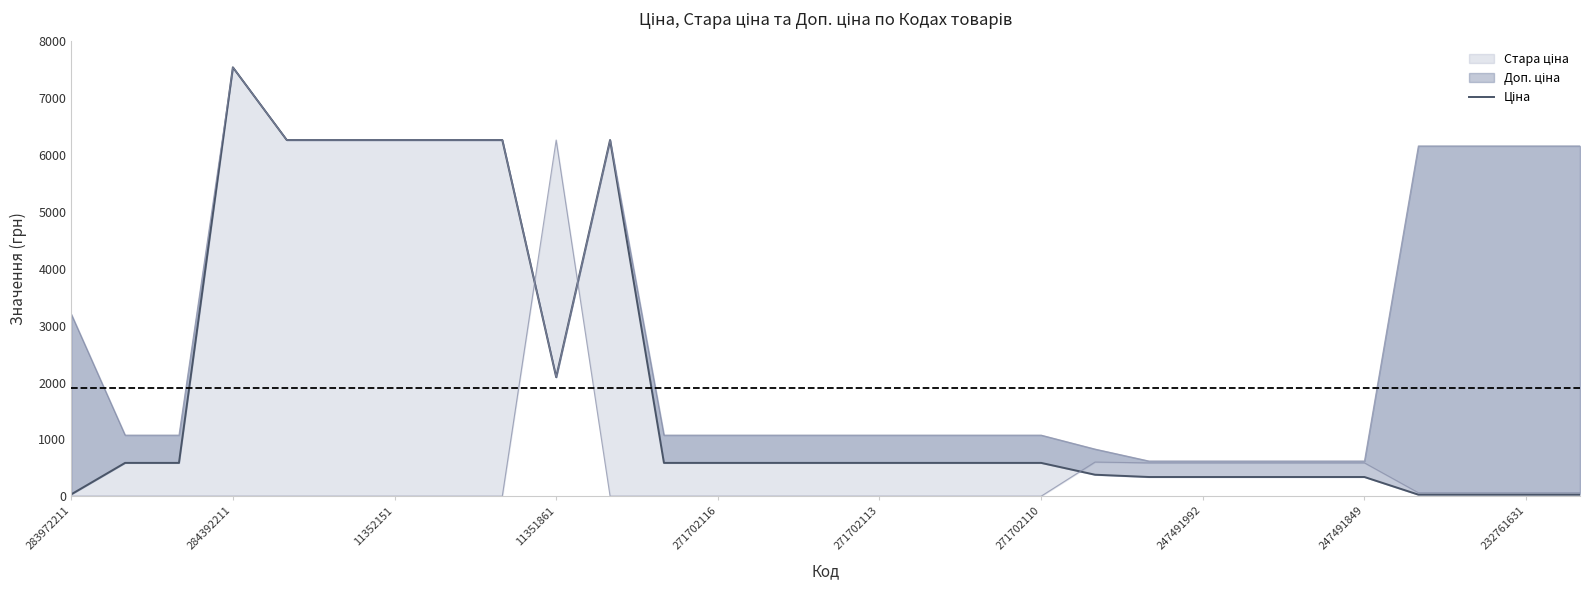

What is the average value?

1907.2